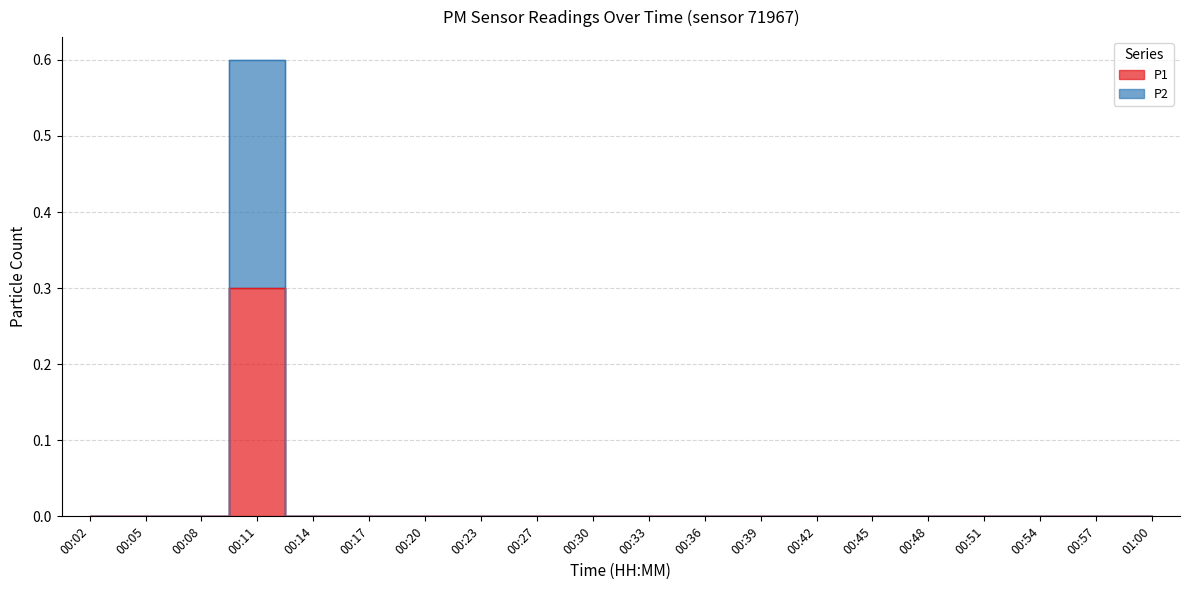

List the series in order of their peak value, lowest first.

P1, P2